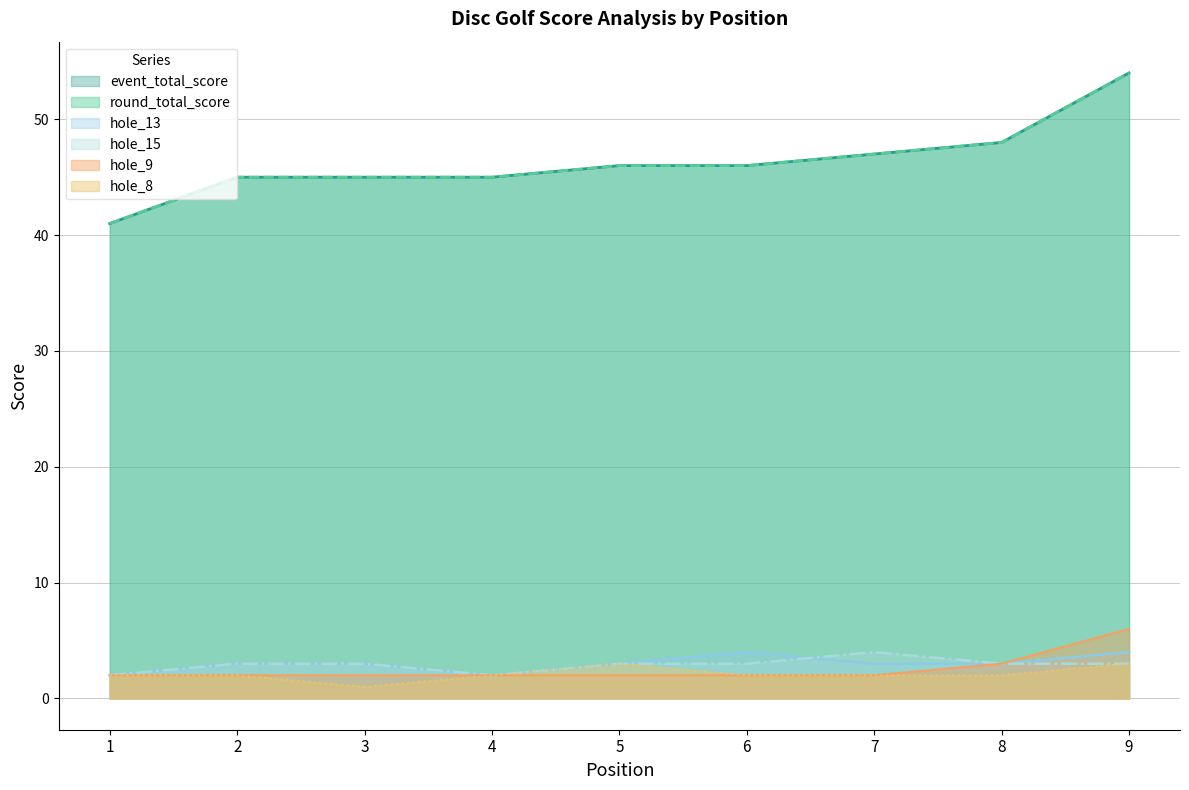

Which label corresponds to the largest value in the chart?

9